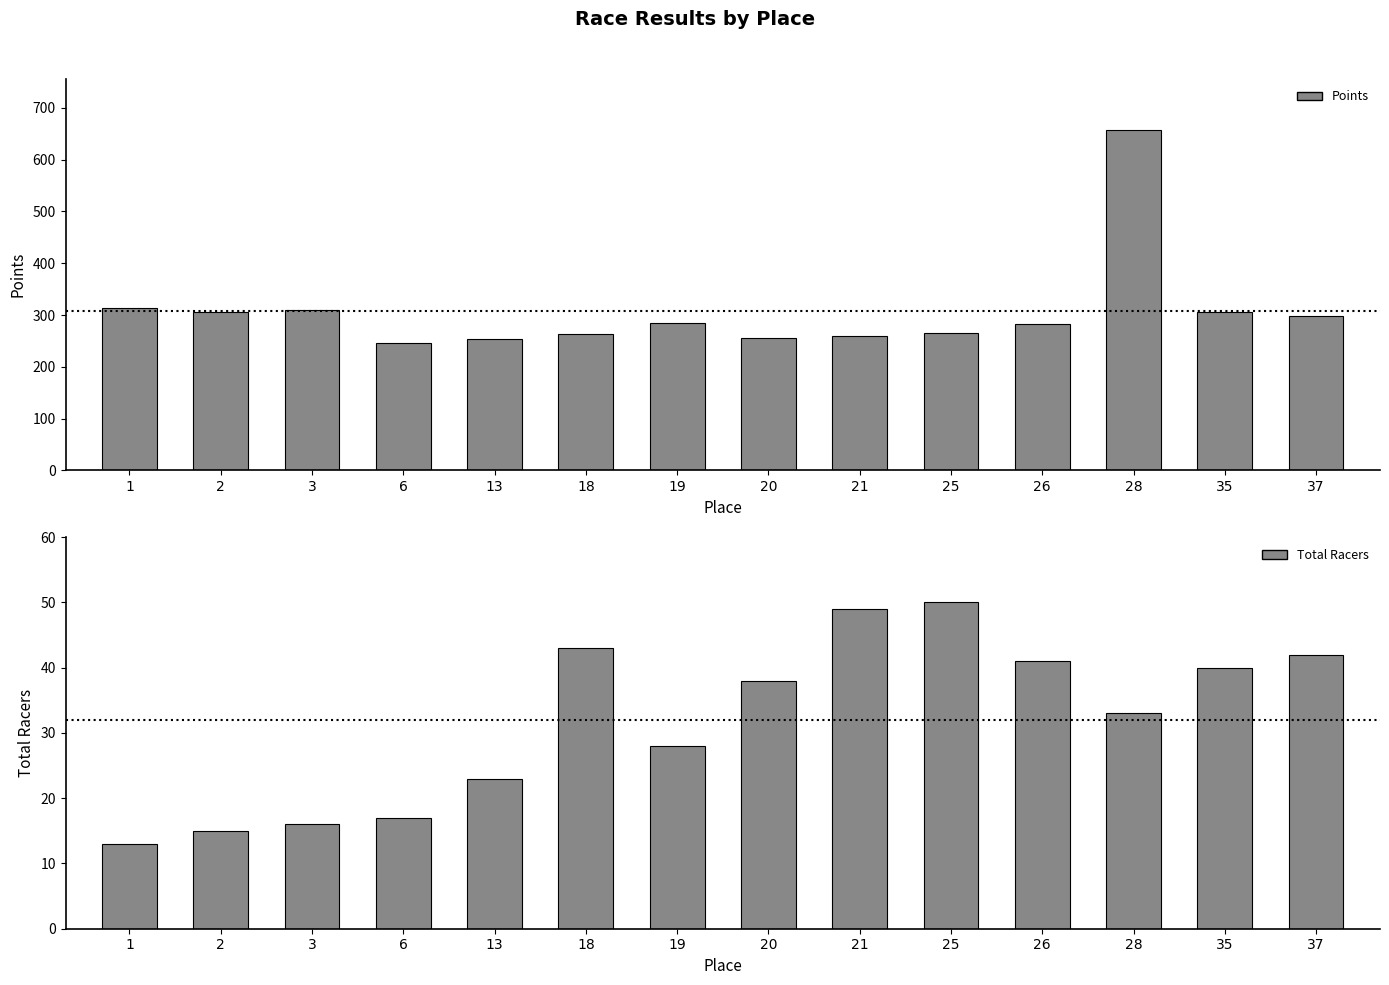

What is the difference between the highest and lowest values at 26?

242.5